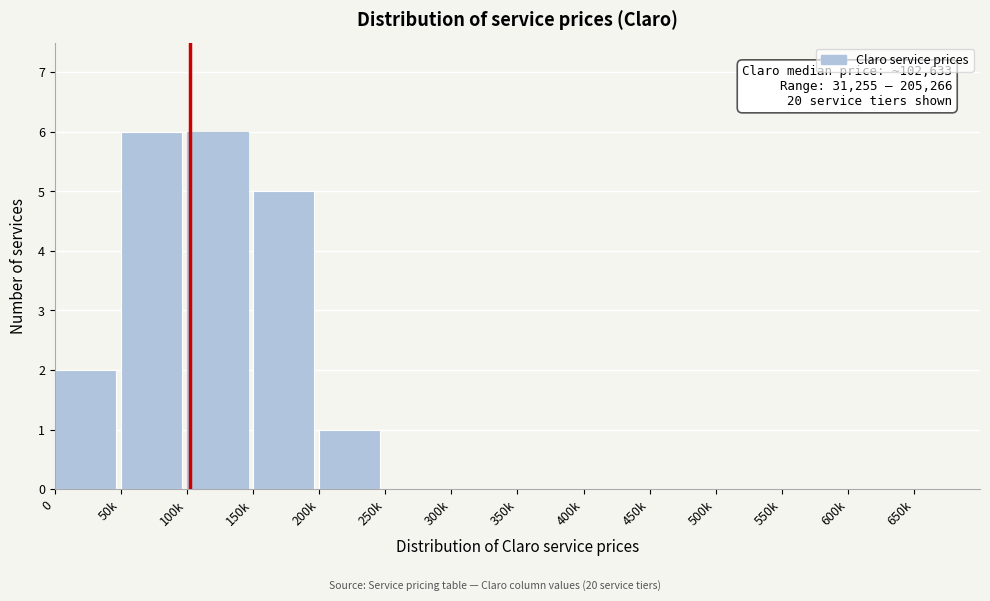

Reading right to left, extract all data points from this chart.

650k=0	600k=0	550k=0	500k=0	450k=0	400k=0	350k=0	300k=0	250k=0	200k=1	150k=5	100k=6	50k=6	0=2